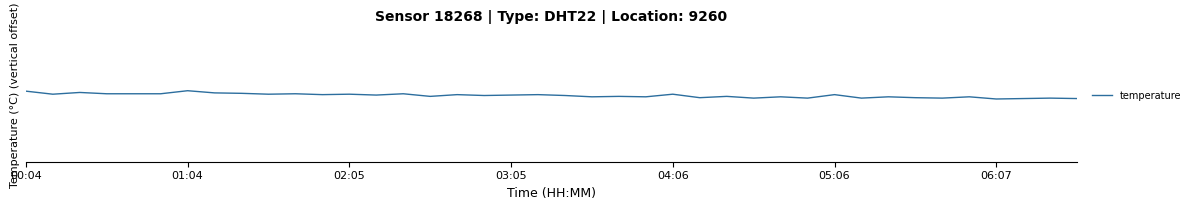

Rank the categories by value from lowest to highest.

36, 37, 39, 27, 29, 31, 34, 38, 25, 33, 21, 23, 28, 32, 35, 15, 22, 26, 17, 20, 13, 18, 11, 16, 19, 30, 01:04, 9, 12, 24, 03:05, 04:06, 05:06, 10, 14, 8, 7, 02:05, 00:04, 06:07